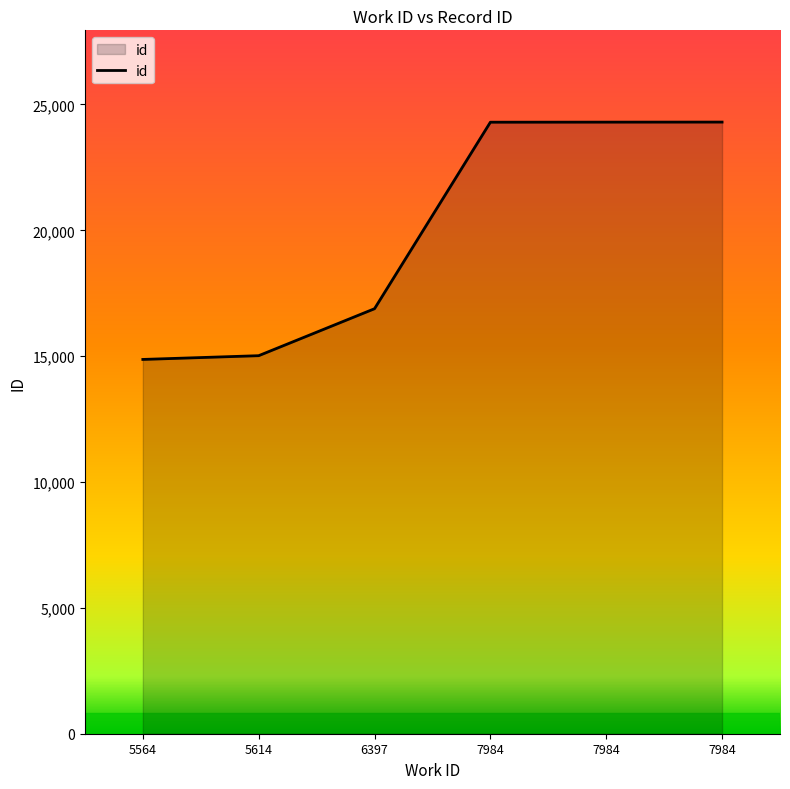

What is the difference between the second highest and minimum values?

9428